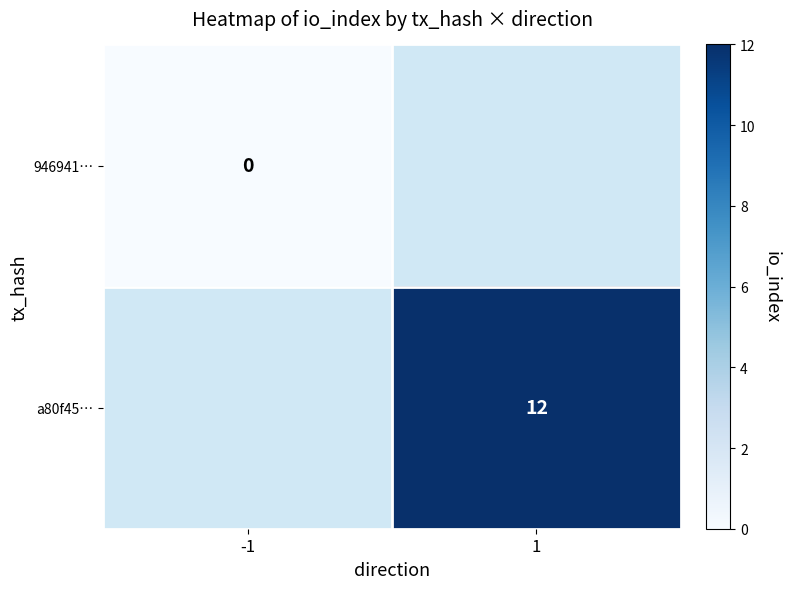

Is it true that a80f45… equals 12 at 1?

True